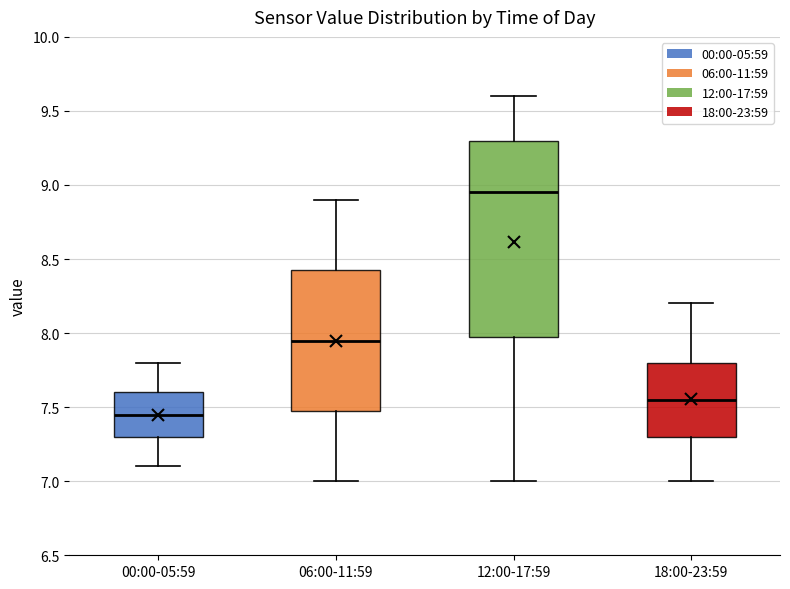

Which box has the highest median line?

12:00-17:59